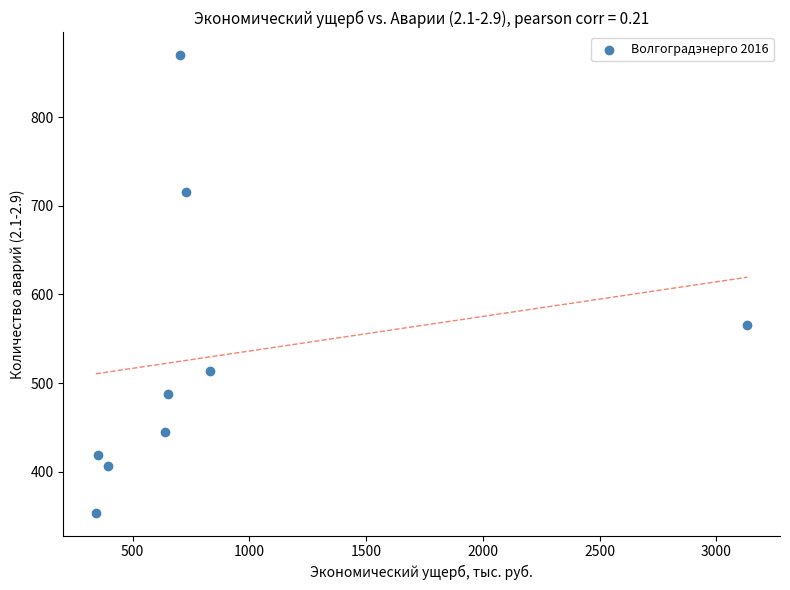

What is the average Y value?

531